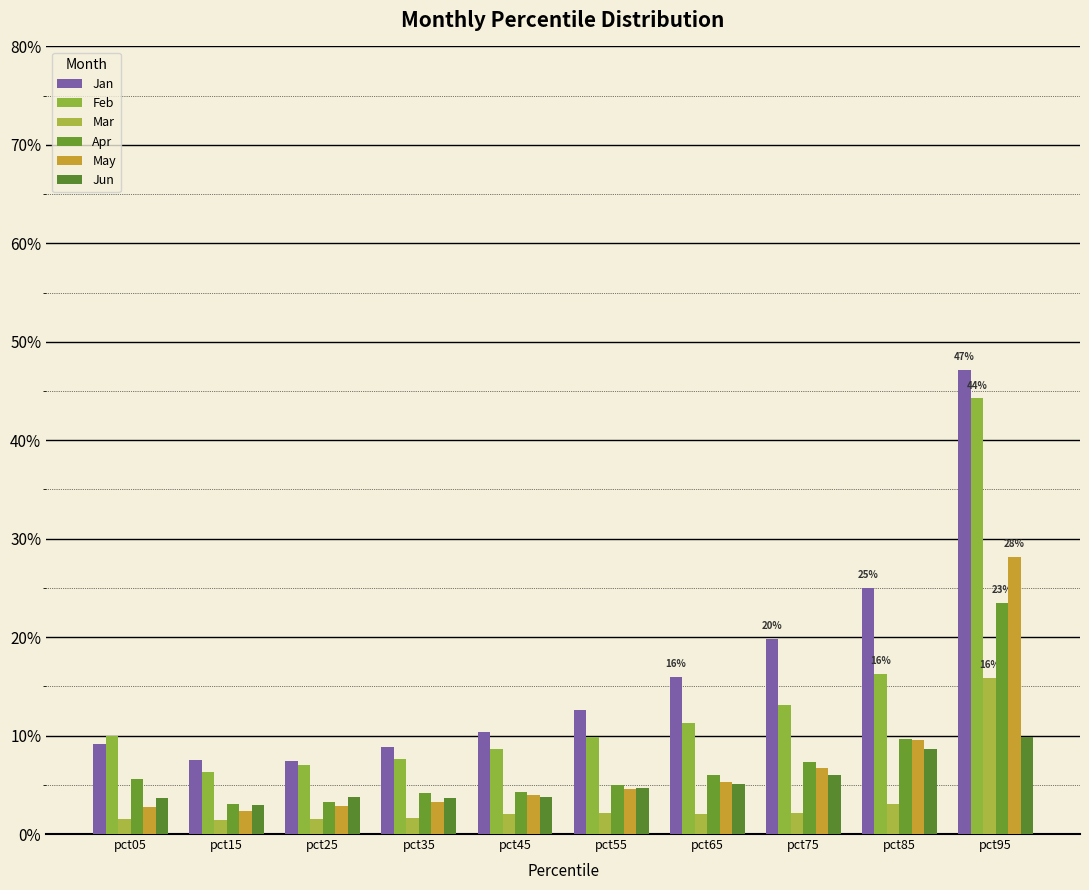

List the series in order of their peak value, highest first.

Jan, Feb, May, Apr, Mar, Jun